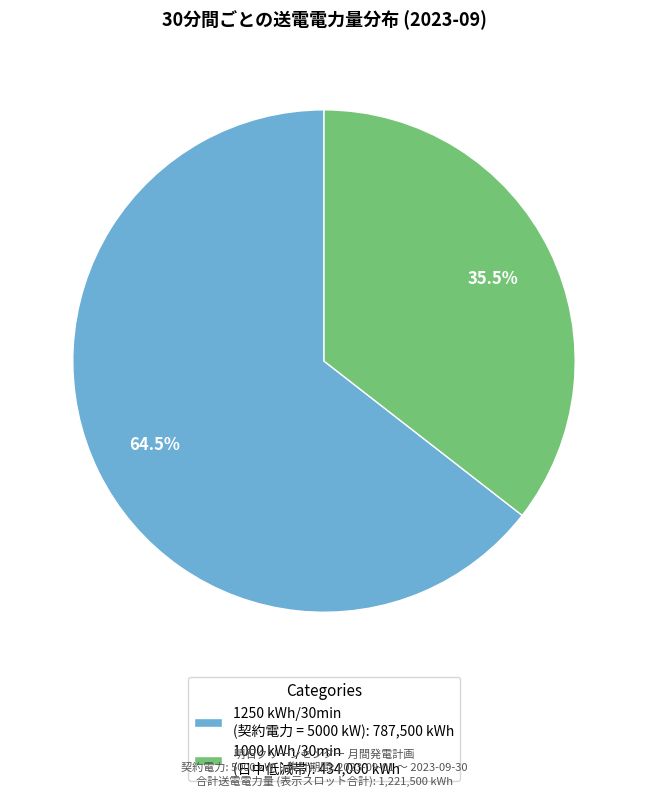

Approximately how many times larger is the value at 1250 kWh/30min (契約電力 = 5000 kW): 787,500 kWh compared to 1000 kWh/30min (日中低減帯): 434,000 kWh?

1.8